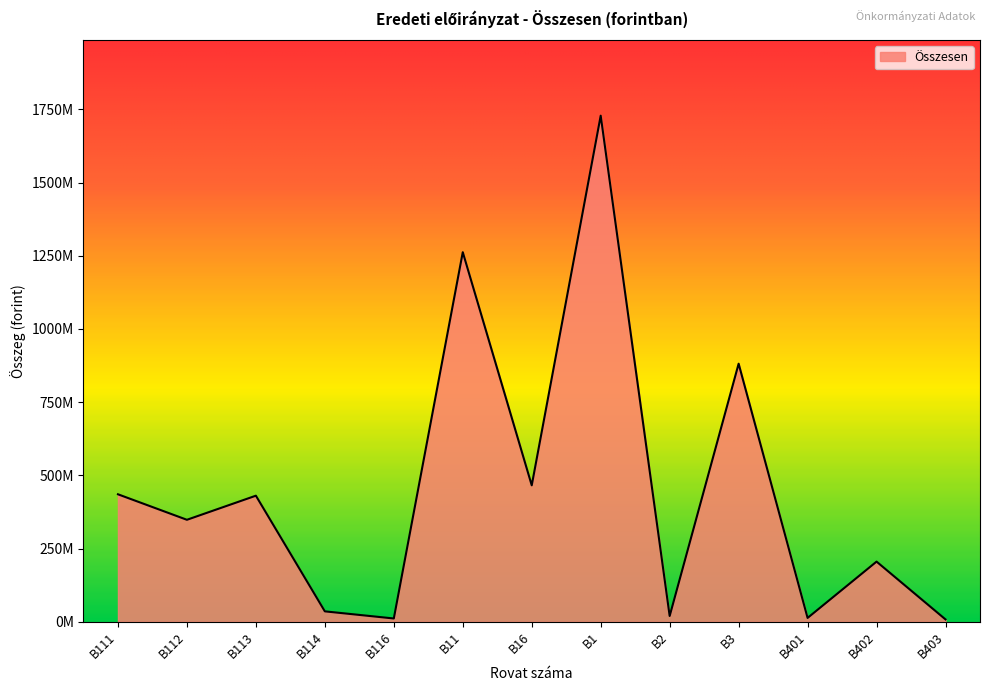

Is this an area chart (filled region under the line)?

Yes